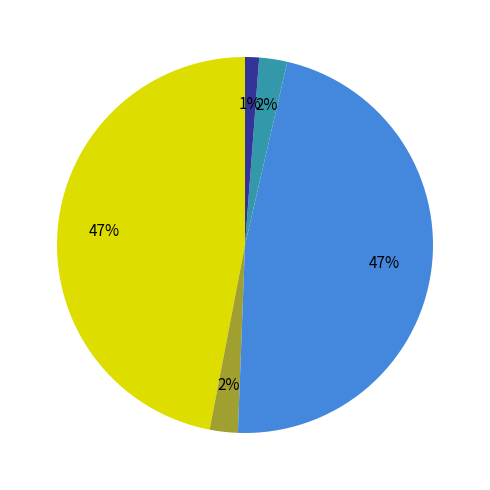

Is there a majority slice in this chart?

No